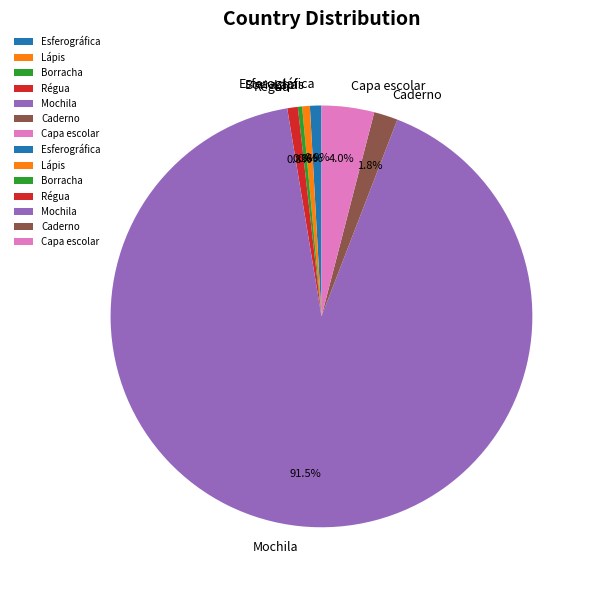

To the nearest percent, what is the difference between the largest and smallest slice percentages?

91%